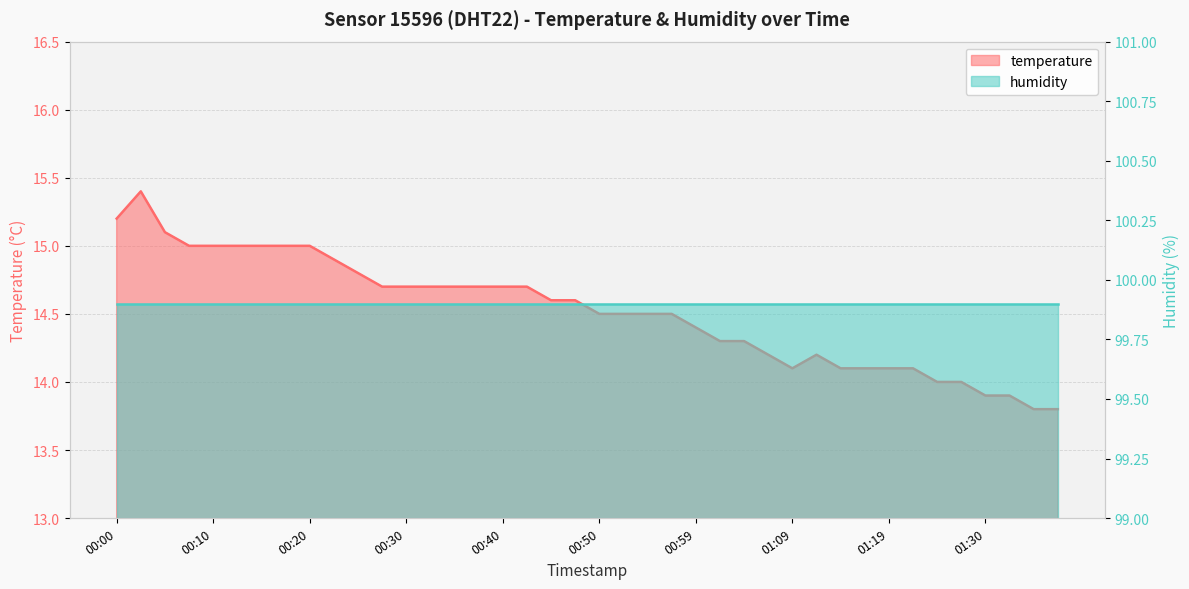

Reading left to right, list all the values displayed in this chart.

15.2	15.4	15.1	15.0	15.0	15.0	15.0	15.0	15.0	14.9	14.8	14.7	14.7	14.7	14.7	14.7	14.7	14.7	14.6	14.6	14.5	14.5	14.5	14.5	14.4	14.3	14.3	14.2	14.1	14.2	14.1	14.1	14.1	14.1	14.0	14.0	13.9	13.9	13.8	13.8